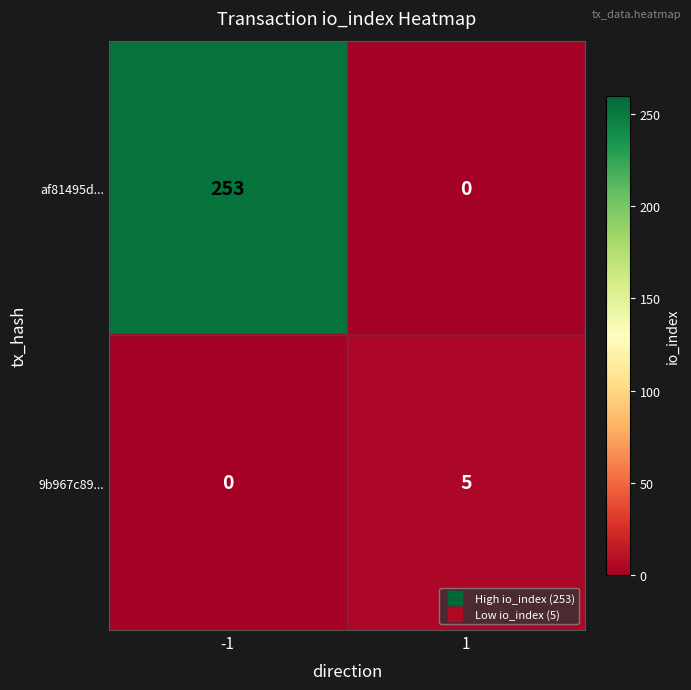

What is the sum of the 9b967c89... values at 1 and -1?

5